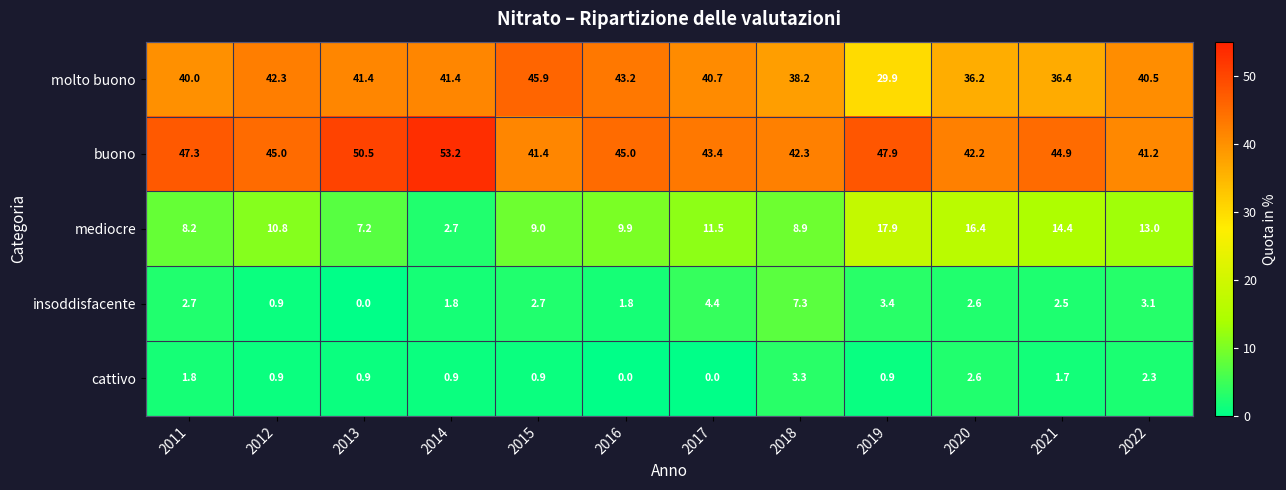

Which series has the largest range (max minus min)?

molto buono